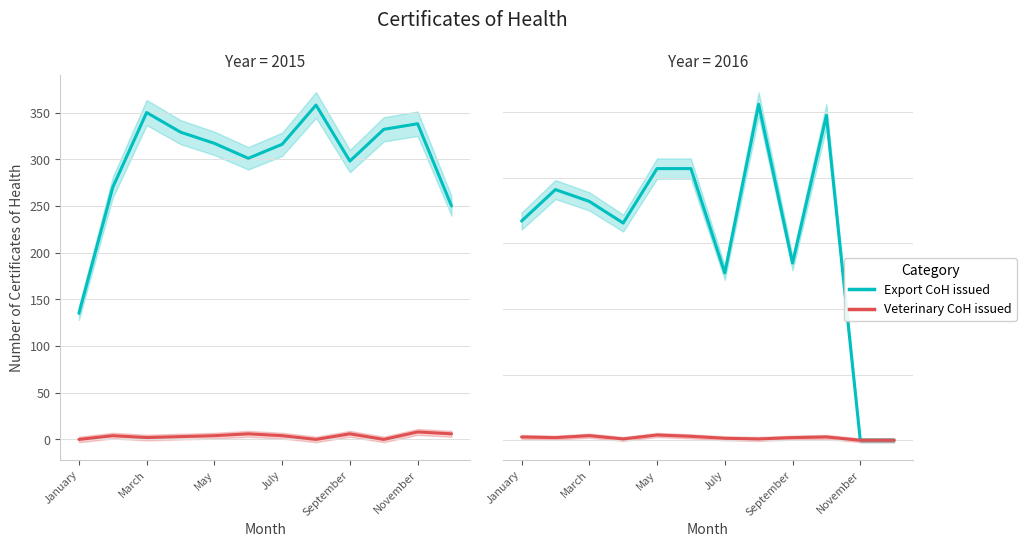

At which category does Veterinary CoH issued reach its first local valley?

March